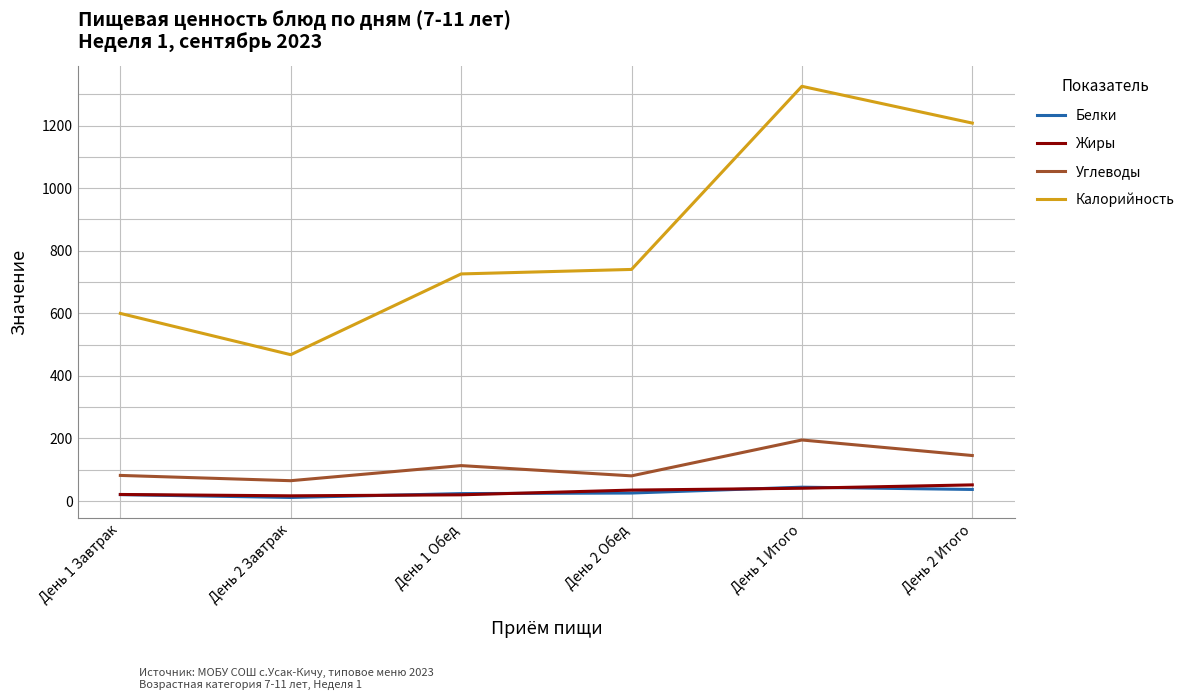

True or false: Жиры and Углеводы intersect in this chart.

False